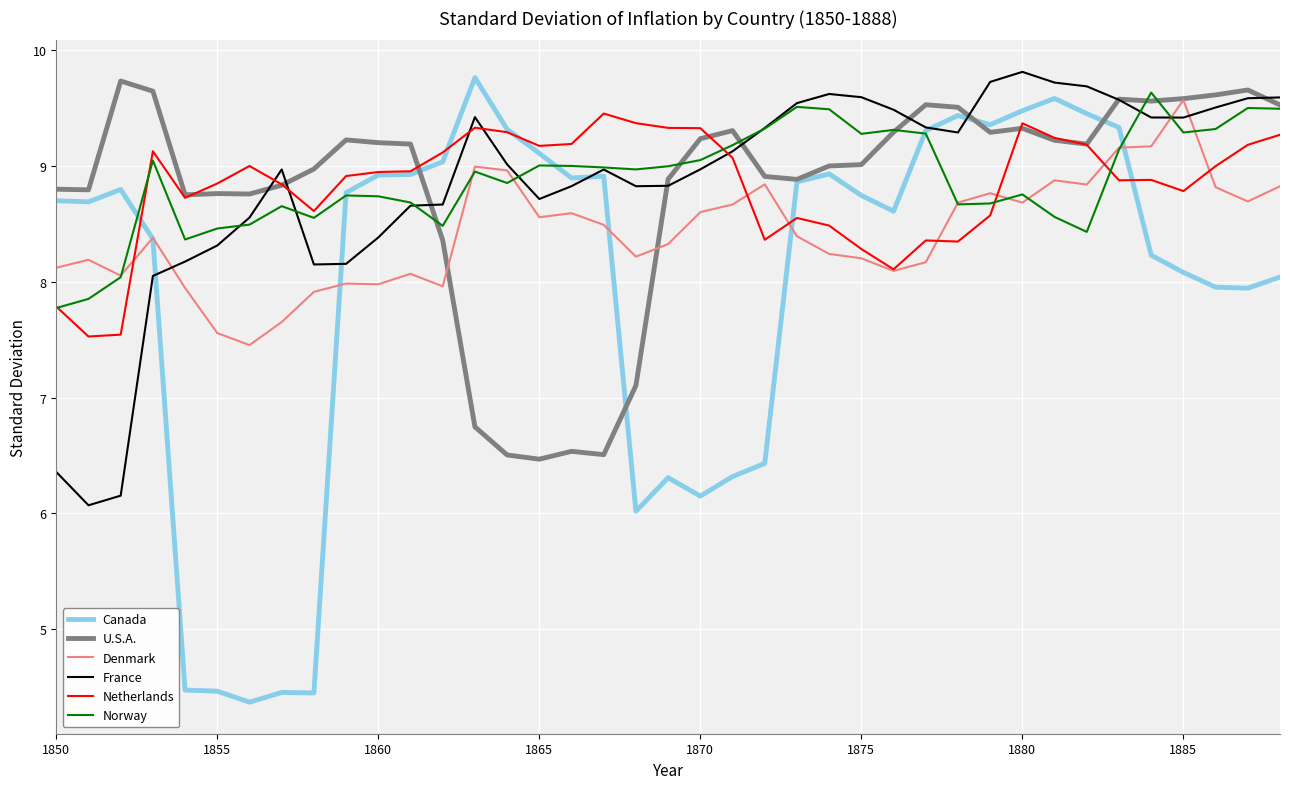

Which series has the widest spread of values?

Canada